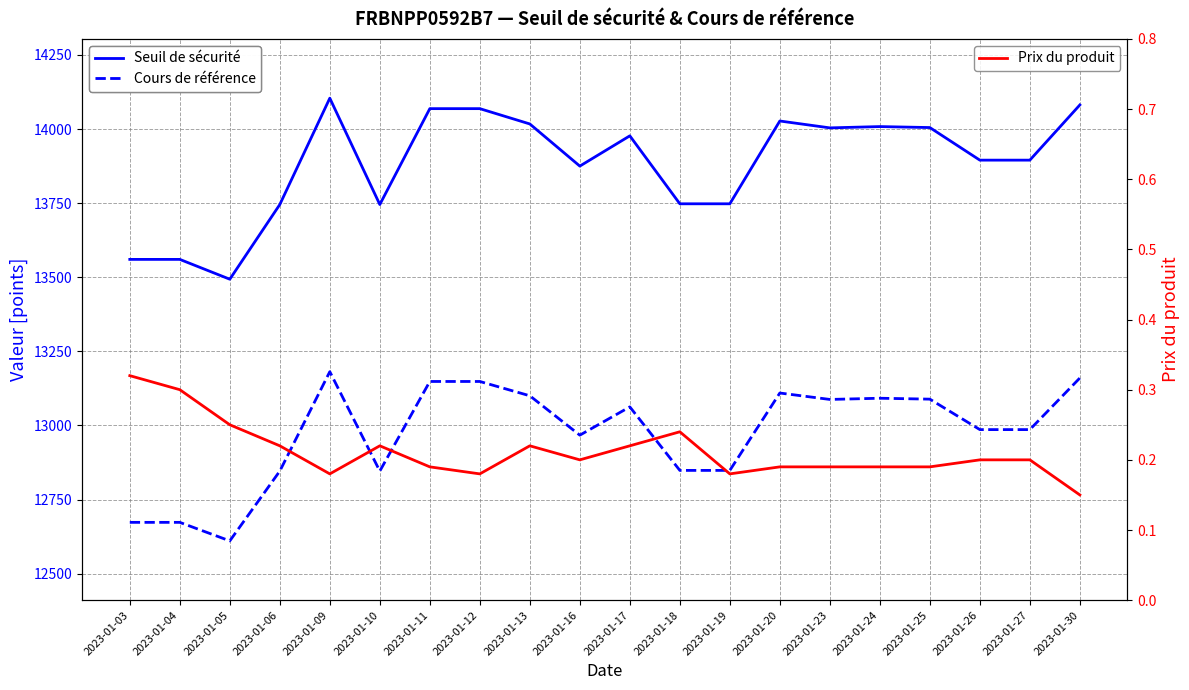

What is the total value across all series at 2023-01-30?

27241.4